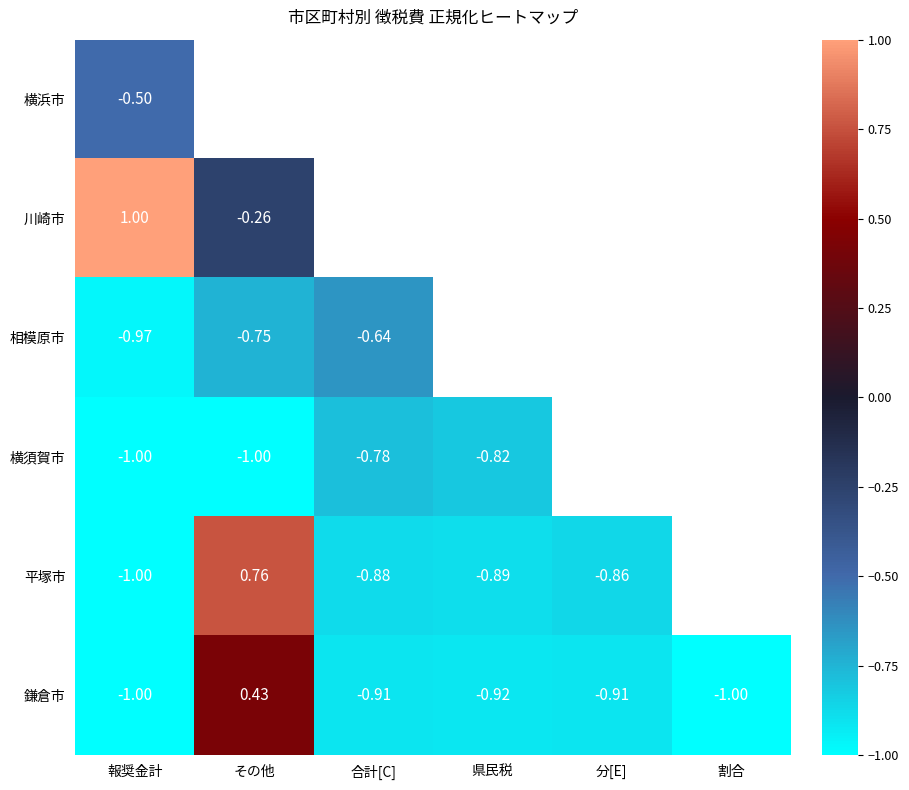

The value of 平塚市 at 県民税 is -0.9. True or false?

True